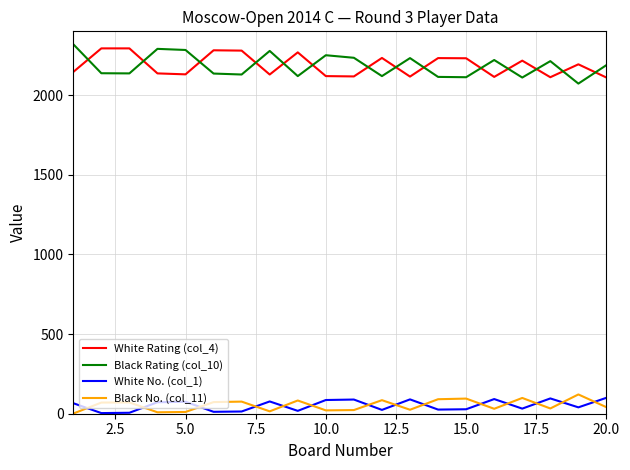

What is the maximum value for White Rating (col_4)?

2293